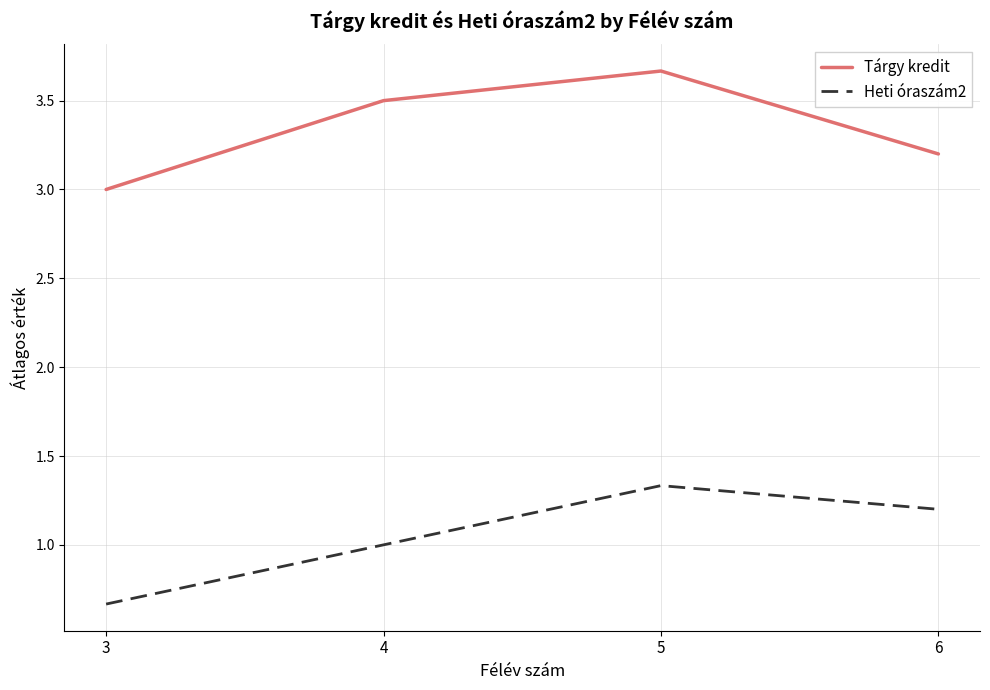

What is the sum of all Tárgy kredit values?

13.4